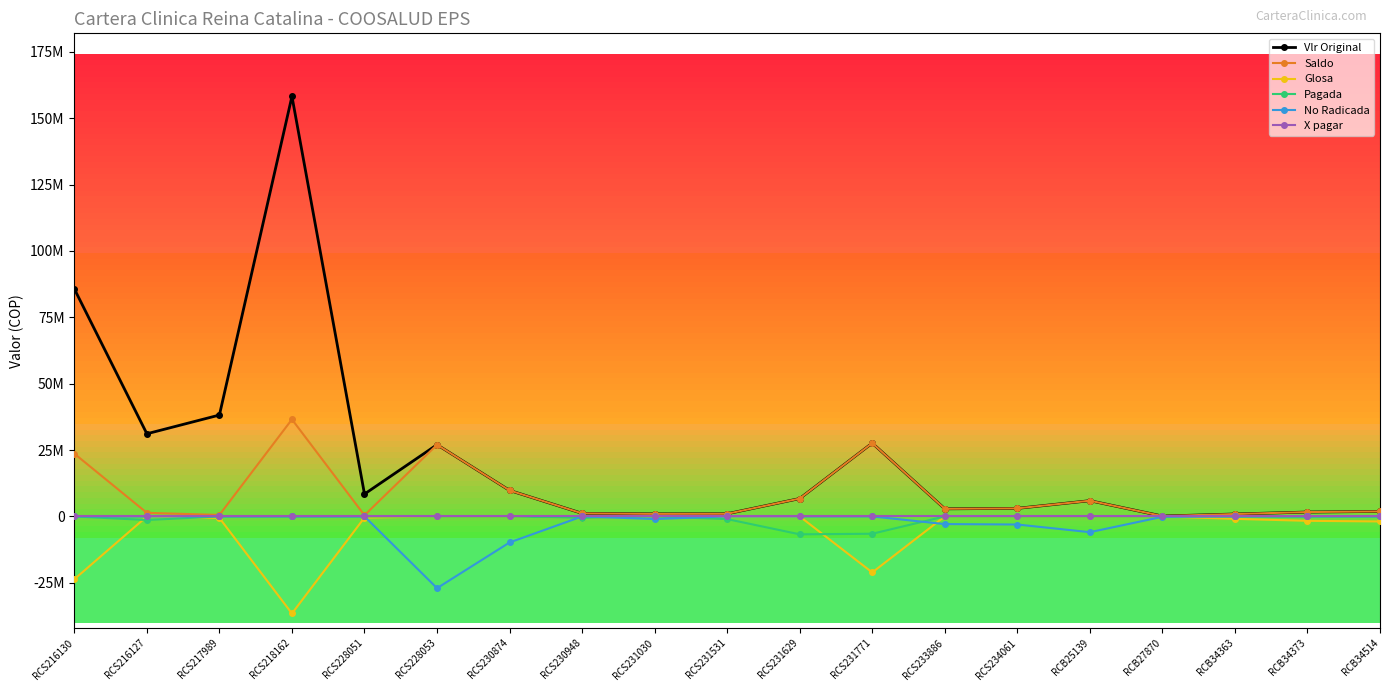

At which label does No Radicada reach its peak?

RCS216130